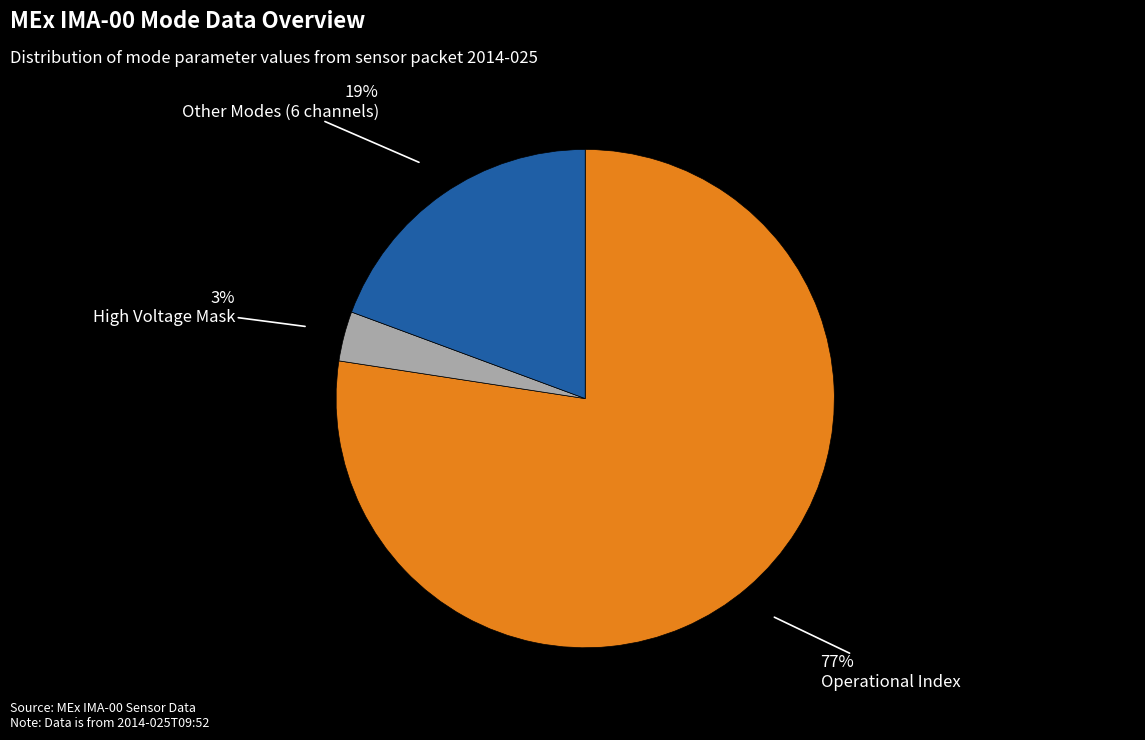

Does any single category account for the majority?

Yes